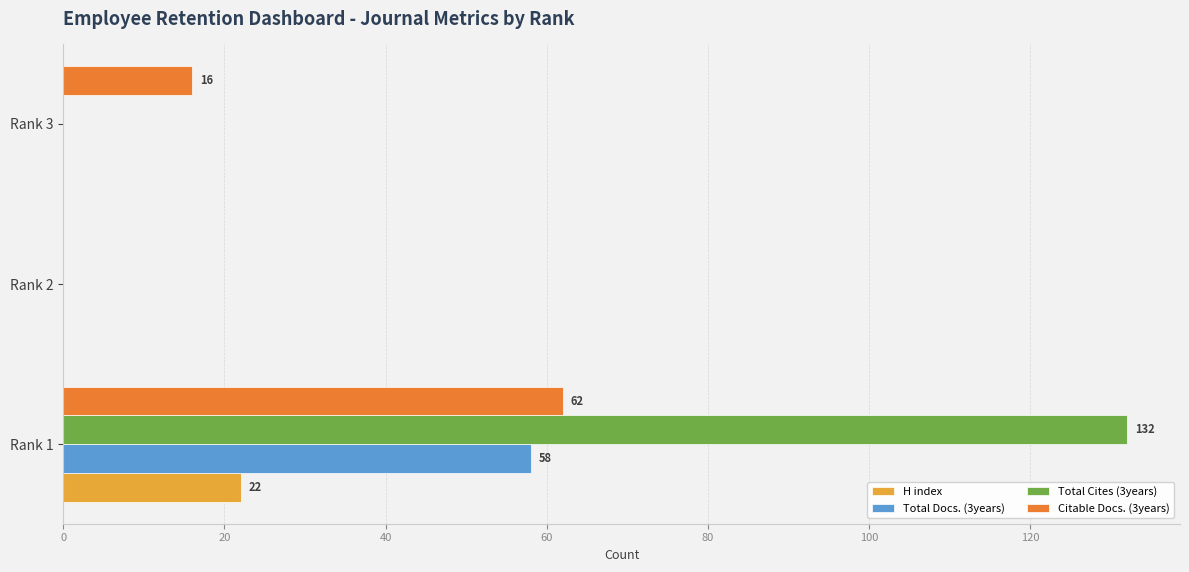

What is the average value of the Citable Docs. (3years) series?

26